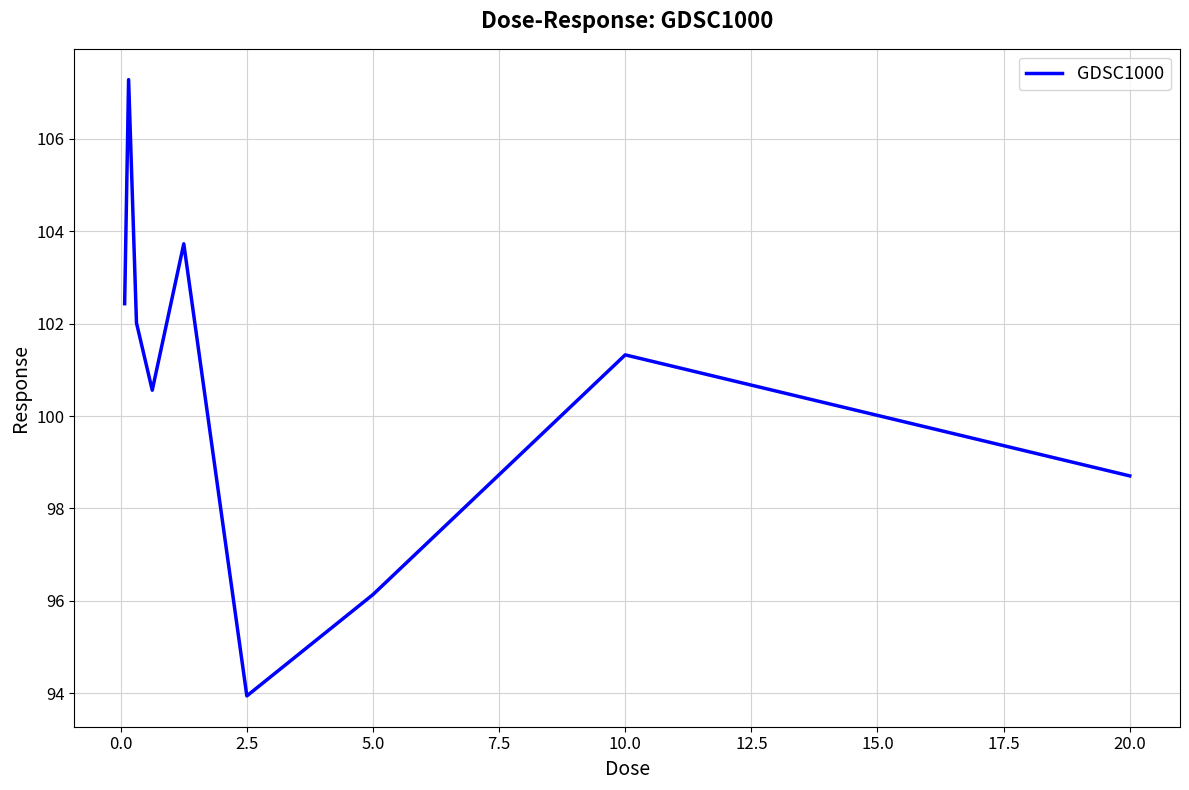

What is the maximum value shown in the chart?

107.3